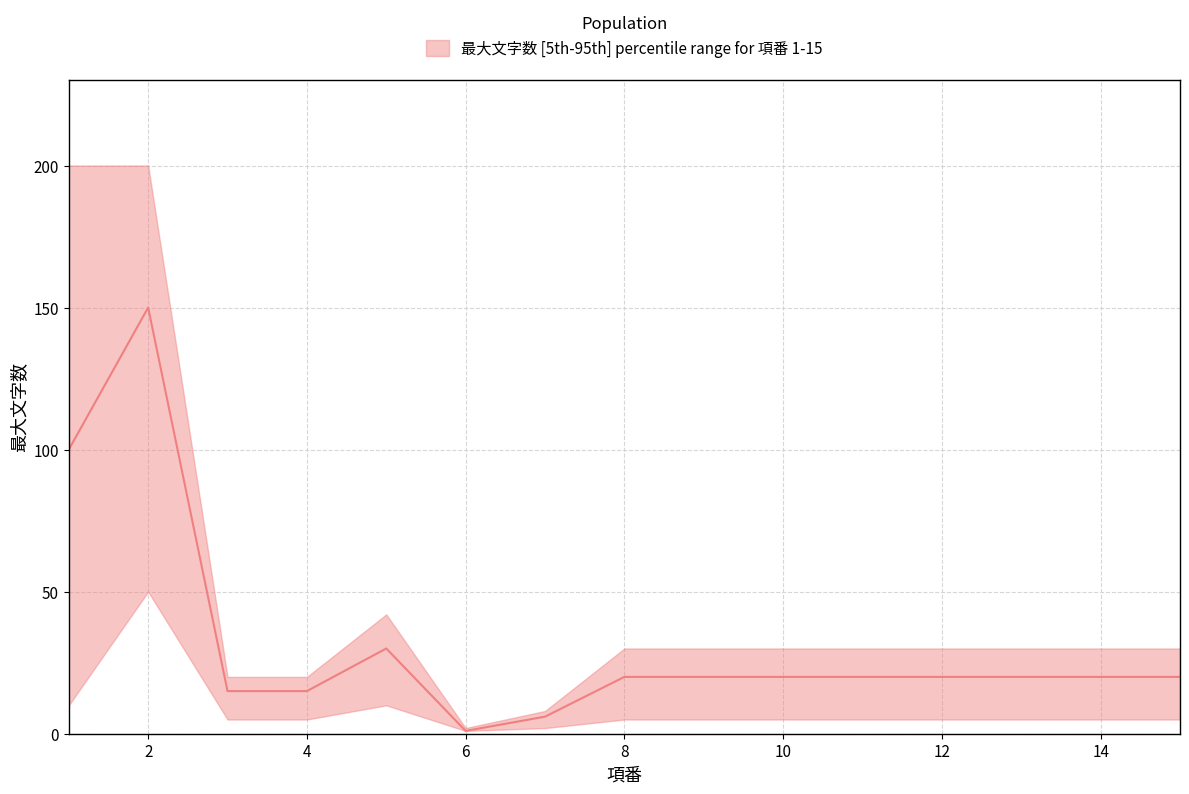

Where is the first local minimum for 最大文字数_lower?

6